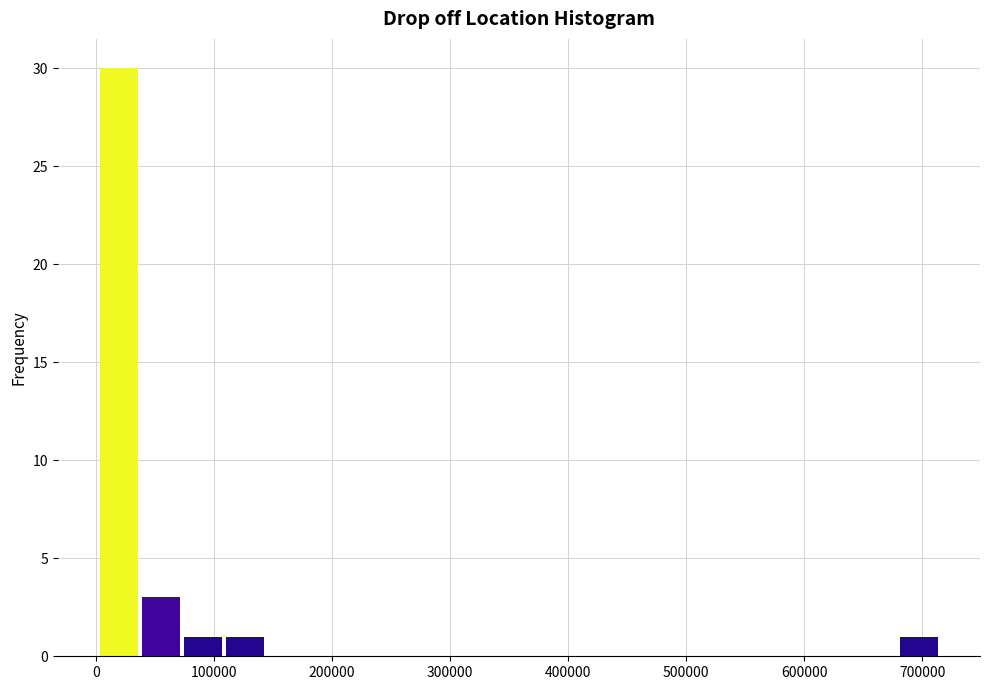

Read against the x-axis, roughly where is the centre of the tallest bar?

20000